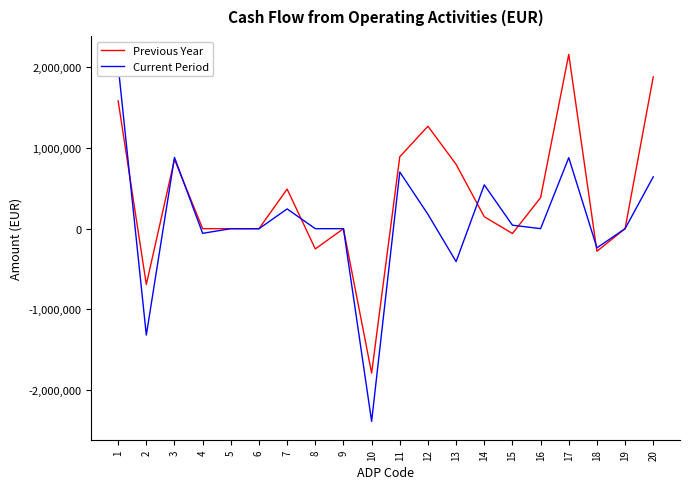

True or false: Current Period and Previous Year intersect in this chart.

True